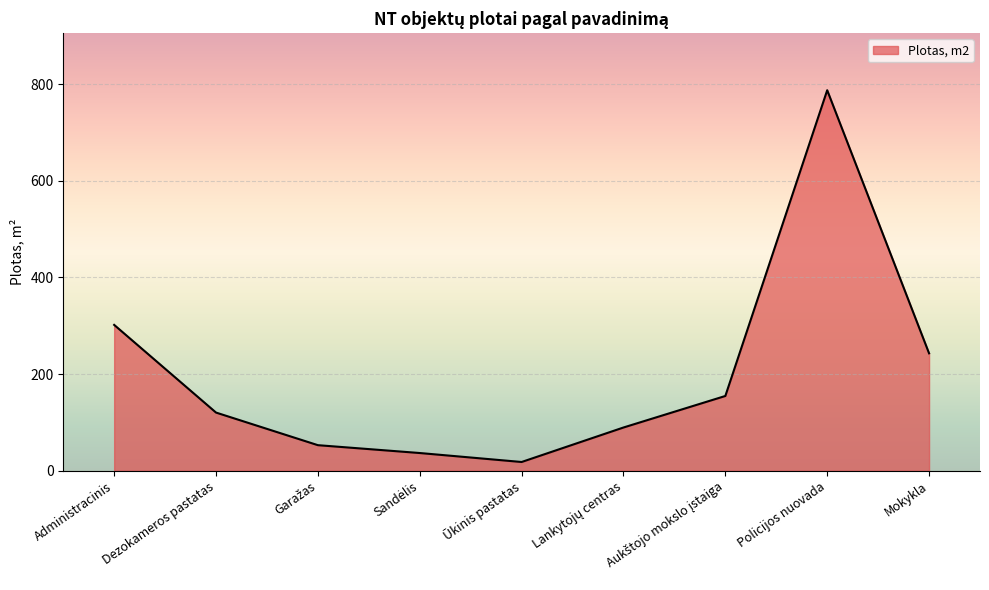

What is the difference between the second highest and minimum values?

283.7